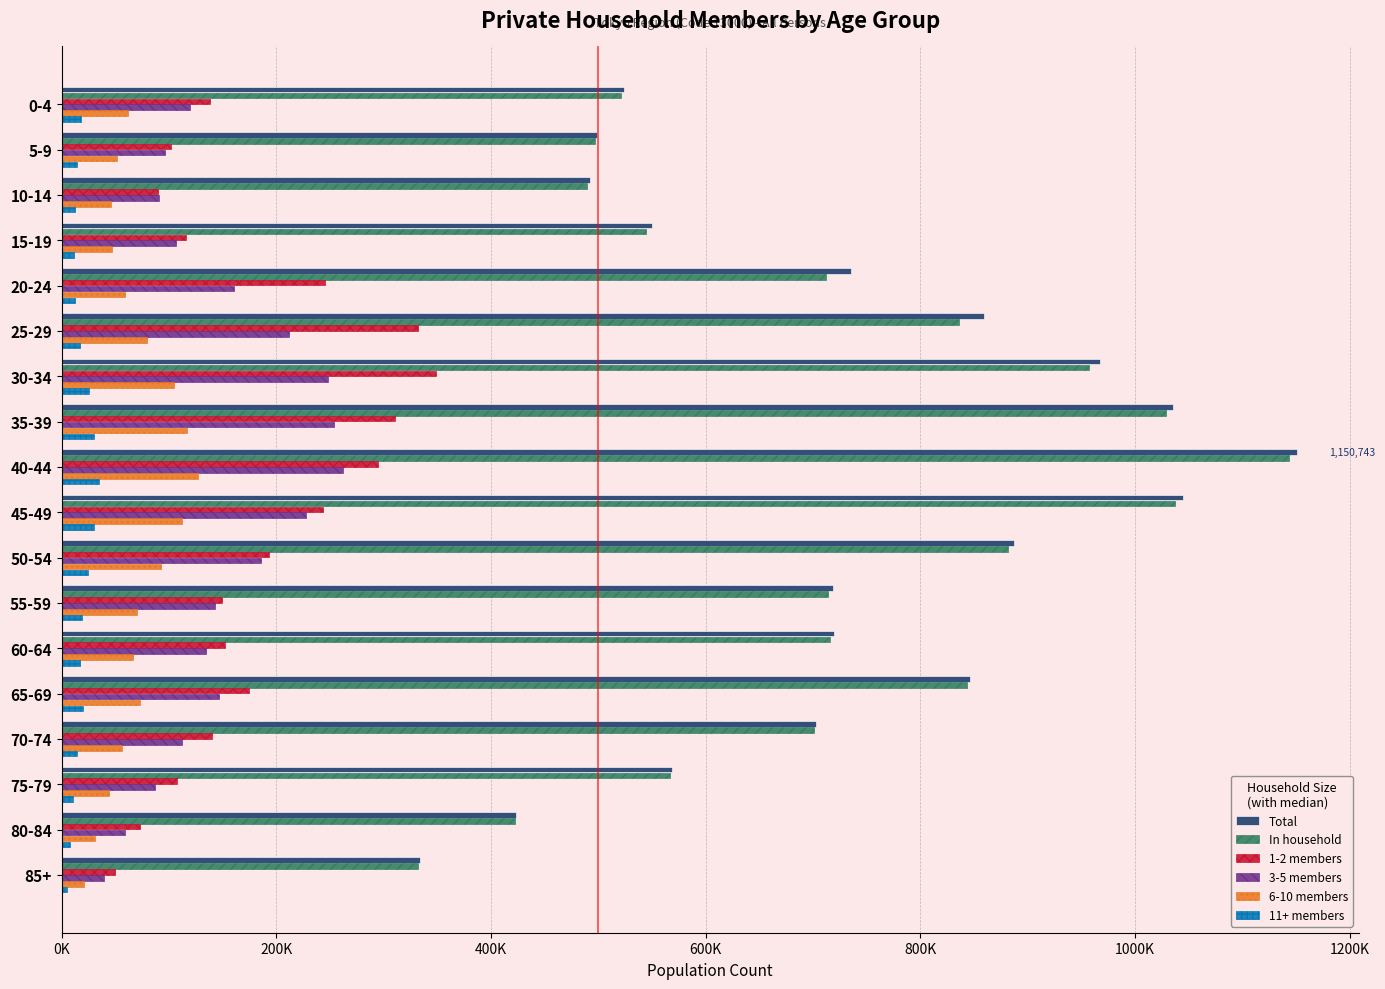

What is the sum of all In household values?

12942798